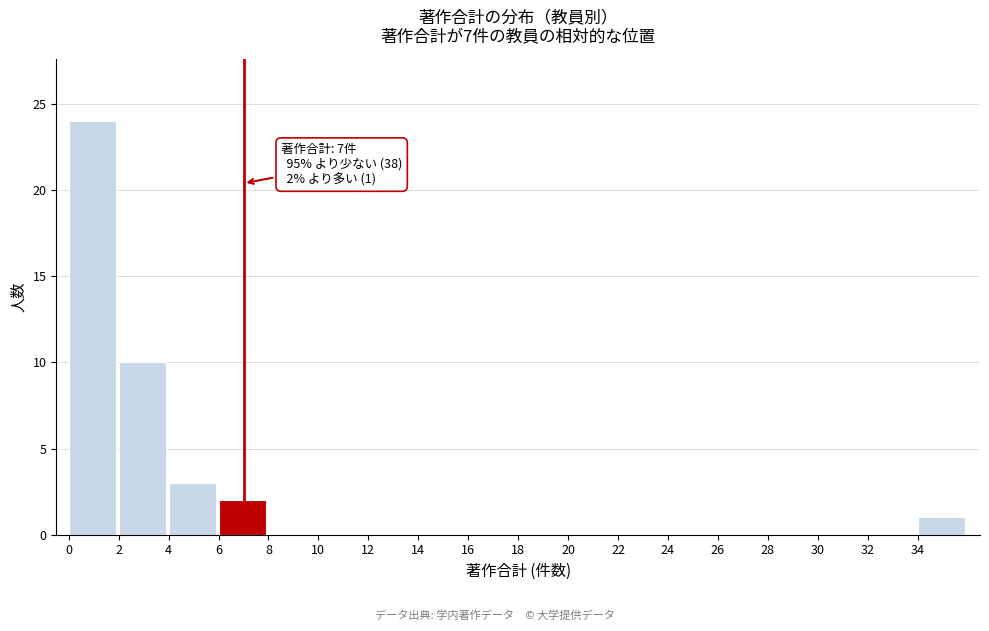

Which range on the x-axis has the tallest bar?

0 to 2